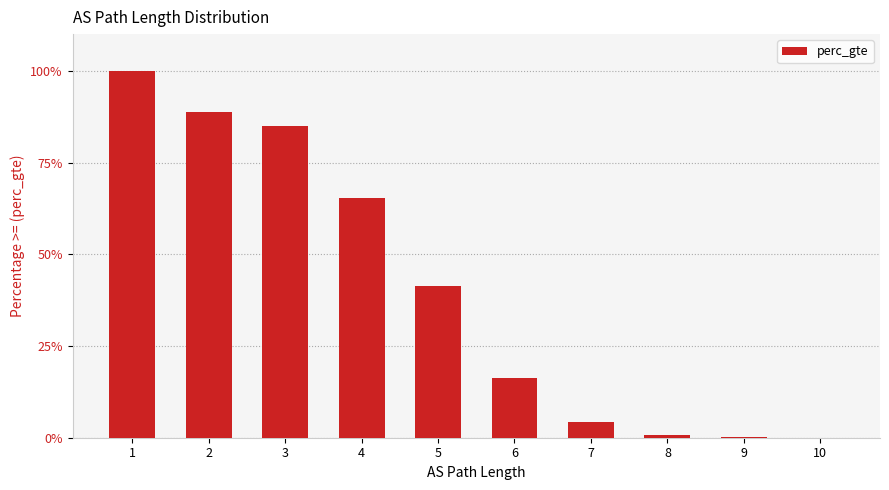

At which label is the value closest to 0?

10